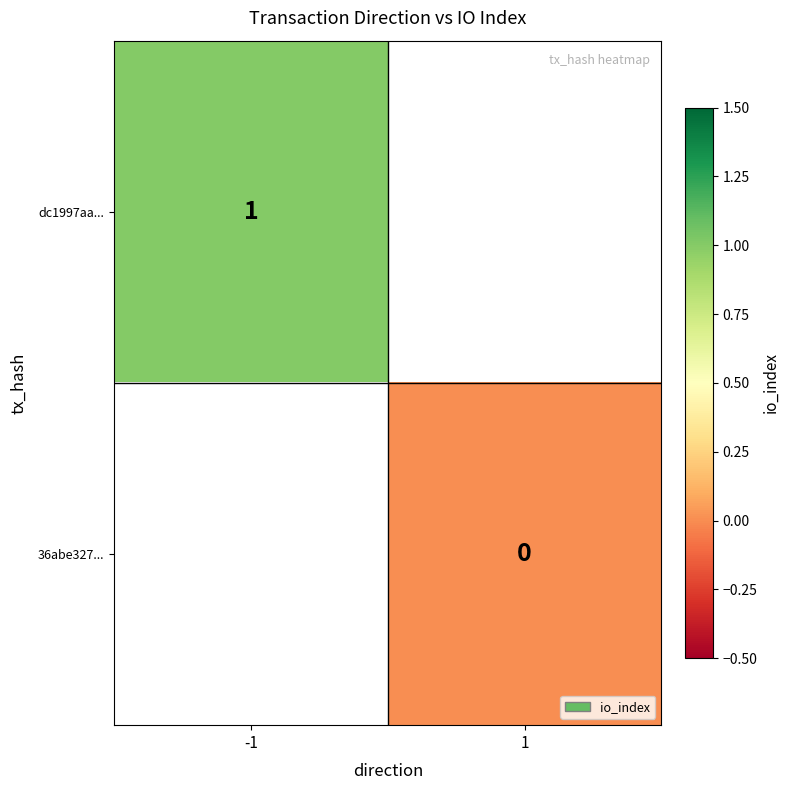

How many data points does each series have?

2